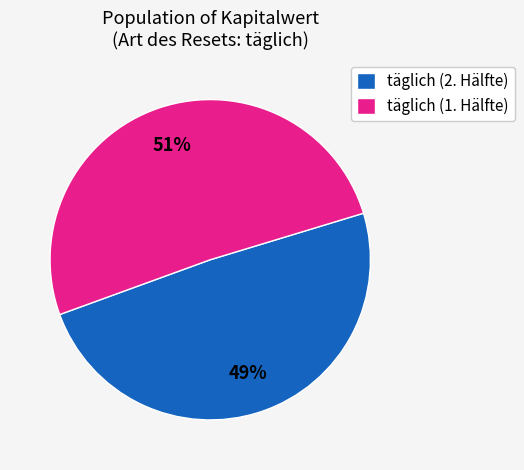

Count the number of slices in the pie.

2